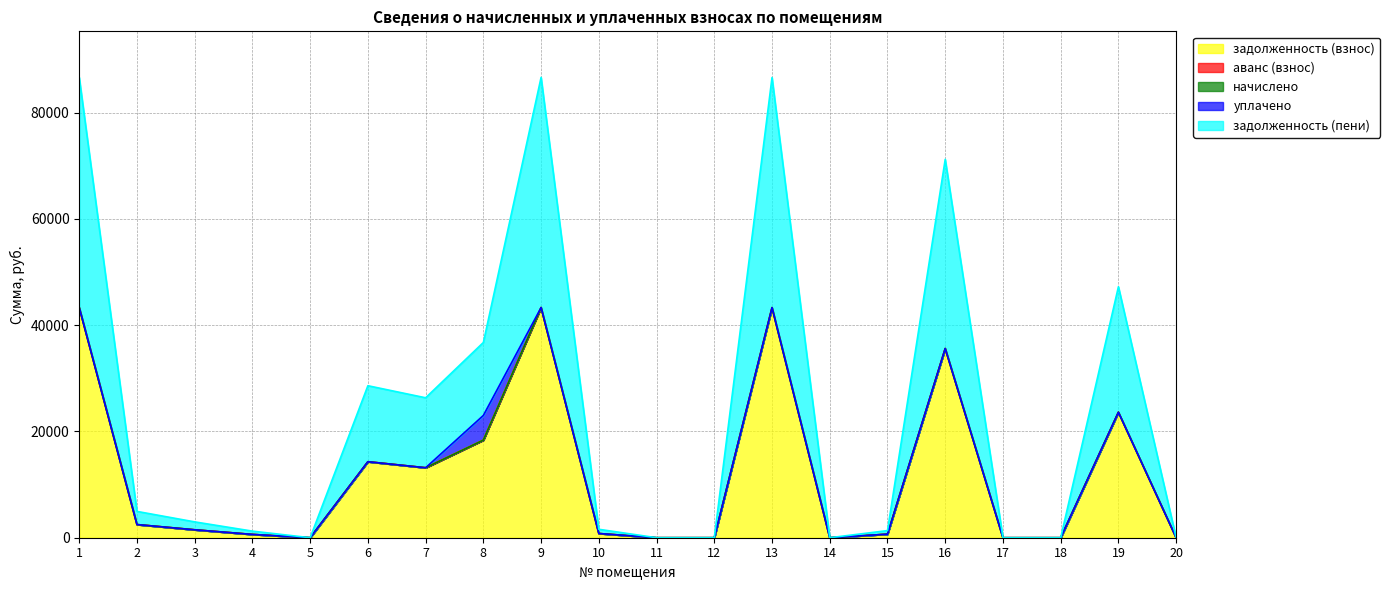

The начислено series shows 0.0 at 3. True or false?

True